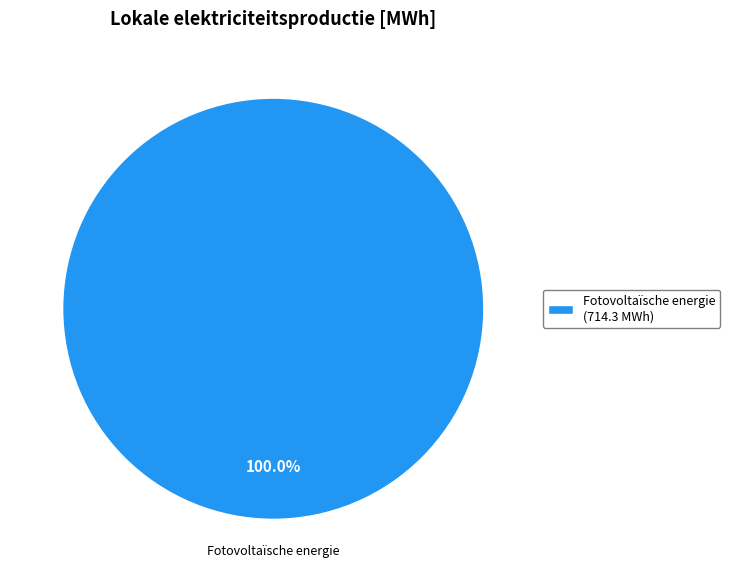

Is there any slice that represents more than half of the pie?

Yes